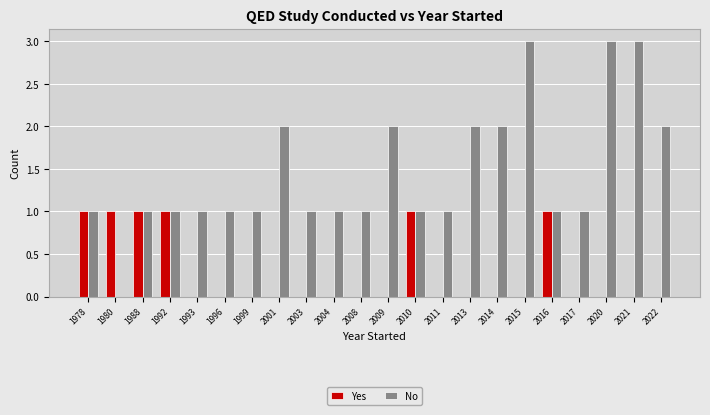

Is the value of Yes at 1999 greater than the value of No at 1978?

No